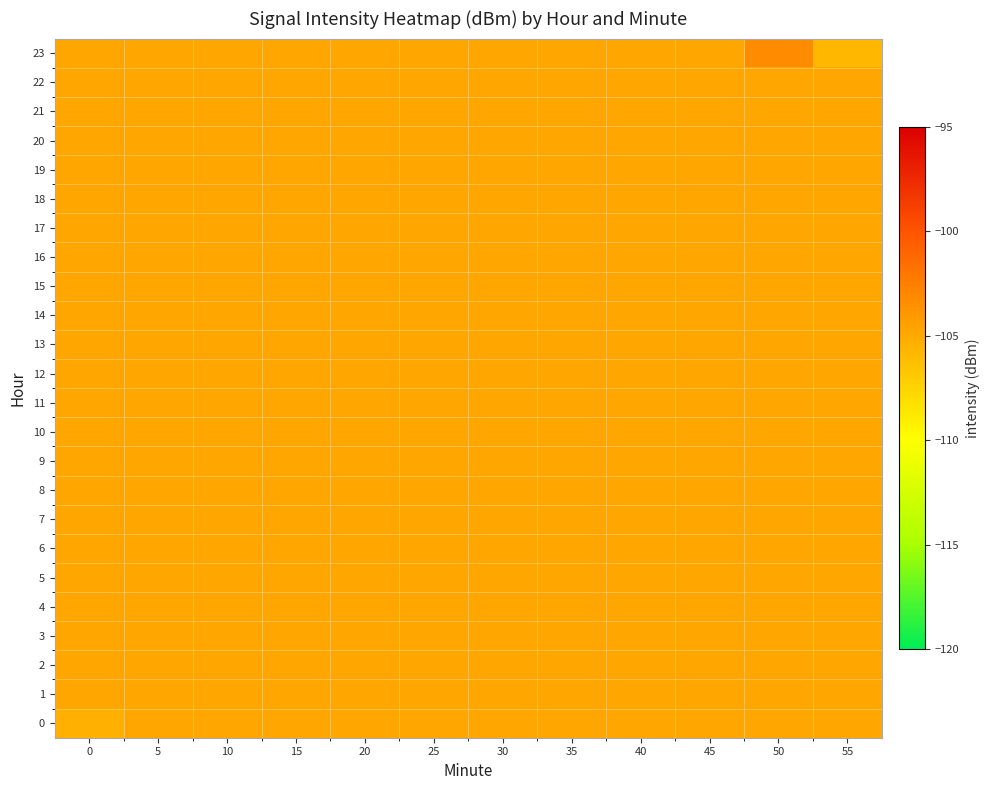

Reading right to left, extract all data points from this chart.

0: 55=-104.8	50=-104.8	45=-104.8	40=-104.8	35=-104.8	30=-104.8	25=-104.8	20=-104.8	15=-104.8	10=-104.8	5=-104.8	0=-105.4
1: 55=-104.8	50=-104.8	45=-104.8	40=-104.8	35=-104.8	30=-104.8	25=-104.8	20=-104.8	15=-104.8	10=-104.8	5=-104.8	0=-104.8
2: 55=-104.8	50=-104.8	45=-104.8	40=-104.8	35=-104.8	30=-104.8	25=-104.8	20=-104.8	15=-104.8	10=-104.8	5=-104.8	0=-104.8
3: 55=-104.8	50=-104.8	45=-104.8	40=-104.8	35=-104.8	30=-104.8	25=-104.8	20=-104.8	15=-104.8	10=-104.8	5=-104.8	0=-104.8
4: 55=-104.8	50=-104.8	45=-104.8	40=-104.8	35=-104.8	30=-104.8	25=-104.8	20=-104.8	15=-104.8	10=-104.8	5=-104.8	0=-104.8
5: 55=-104.8	50=-104.8	45=-104.8	40=-104.8	35=-104.8	30=-104.8	25=-104.8	20=-104.8	15=-104.8	10=-104.8	5=-104.8	0=-104.8
6: 55=-104.8	50=-104.8	45=-104.8	40=-104.8	35=-104.8	30=-104.8	25=-104.8	20=-104.8	15=-104.8	10=-104.8	5=-104.8	0=-104.8
7: 55=-104.8	50=-104.8	45=-104.8	40=-104.8	35=-104.8	30=-104.8	25=-104.8	20=-104.8	15=-104.8	10=-104.8	5=-104.8	0=-104.8
8: 55=-104.8	50=-104.8	45=-104.8	40=-104.8	35=-104.8	30=-104.8	25=-104.8	20=-104.8	15=-104.8	10=-104.8	5=-104.8	0=-104.8
9: 55=-104.8	50=-104.8	45=-104.8	40=-104.8	35=-104.8	30=-104.8	25=-104.8	20=-104.8	15=-104.8	10=-104.8	5=-104.8	0=-104.8
10: 55=-104.8	50=-104.8	45=-104.8	40=-104.8	35=-104.8	30=-104.8	25=-104.8	20=-104.8	15=-104.8	10=-104.8	5=-104.8	0=-104.8
11: 55=-104.8	50=-104.8	45=-104.8	40=-104.8	35=-104.8	30=-104.8	25=-104.8	20=-104.8	15=-104.8	10=-104.8	5=-104.8	0=-104.8
12: 55=-104.8	50=-104.8	45=-104.8	40=-104.8	35=-104.8	30=-104.8	25=-104.8	20=-104.8	15=-104.8	10=-104.8	5=-104.8	0=-104.8
13: 55=-104.8	50=-104.8	45=-104.8	40=-104.8	35=-104.8	30=-104.8	25=-104.8	20=-104.8	15=-104.8	10=-104.8	5=-104.8	0=-104.8
14: 55=-104.8	50=-104.8	45=-104.8	40=-104.8	35=-104.8	30=-104.8	25=-104.8	20=-104.8	15=-104.8	10=-104.8	5=-104.8	0=-104.8
15: 55=-104.8	50=-104.8	45=-104.8	40=-104.8	35=-104.8	30=-104.8	25=-104.8	20=-104.8	15=-104.8	10=-104.8	5=-104.8	0=-104.8
16: 55=-104.8	50=-104.8	45=-104.8	40=-104.8	35=-104.8	30=-104.8	25=-104.8	20=-104.8	15=-104.8	10=-104.8	5=-104.8	0=-104.8
17: 55=-104.8	50=-104.8	45=-104.8	40=-104.8	35=-104.8	30=-104.8	25=-104.8	20=-104.8	15=-104.8	10=-104.8	5=-104.8	0=-104.8
18: 55=-104.8	50=-104.8	45=-104.8	40=-104.8	35=-104.8	30=-104.8	25=-104.8	20=-104.8	15=-104.8	10=-104.8	5=-104.8	0=-104.8
19: 55=-104.8	50=-104.8	45=-104.8	40=-104.8	35=-104.8	30=-104.8	25=-104.8	20=-104.8	15=-104.8	10=-104.8	5=-104.8	0=-104.8
20: 55=-104.8	50=-104.8	45=-104.8	40=-104.8	35=-104.8	30=-104.8	25=-104.8	20=-104.8	15=-104.8	10=-104.8	5=-104.8	0=-104.8
21: 55=-104.8	50=-104.8	45=-104.8	40=-104.8	35=-104.8	30=-104.8	25=-104.8	20=-104.8	15=-104.8	10=-104.8	5=-104.8	0=-104.8
22: 55=-104.8	50=-104.8	45=-104.8	40=-104.8	35=-104.8	30=-104.8	25=-104.8	20=-104.8	15=-104.8	10=-104.8	5=-104.8	0=-104.8
23: 55=-105.8	50=-103.3	45=-104.8	40=-104.8	35=-104.8	30=-104.8	25=-104.8	20=-104.8	15=-104.8	10=-104.8	5=-104.8	0=-104.8